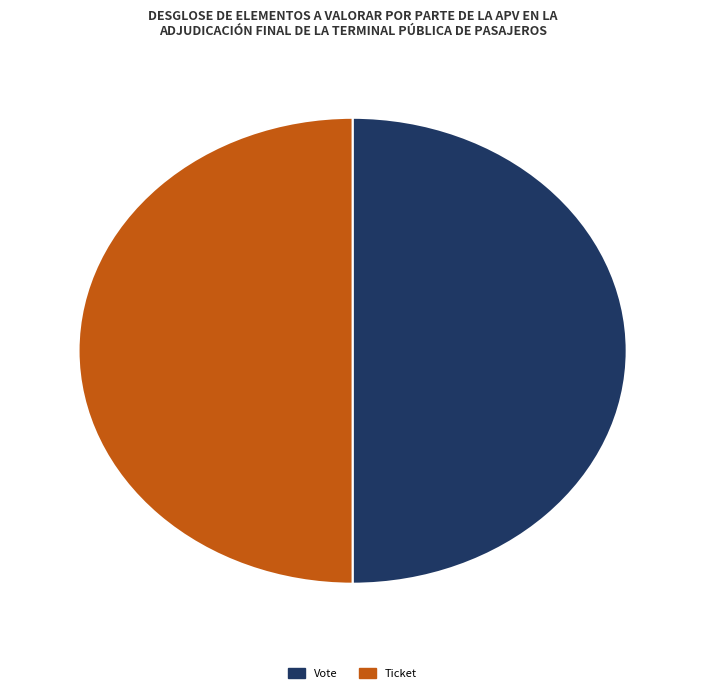

True or false: Vote accounts for 50% of the total.

True